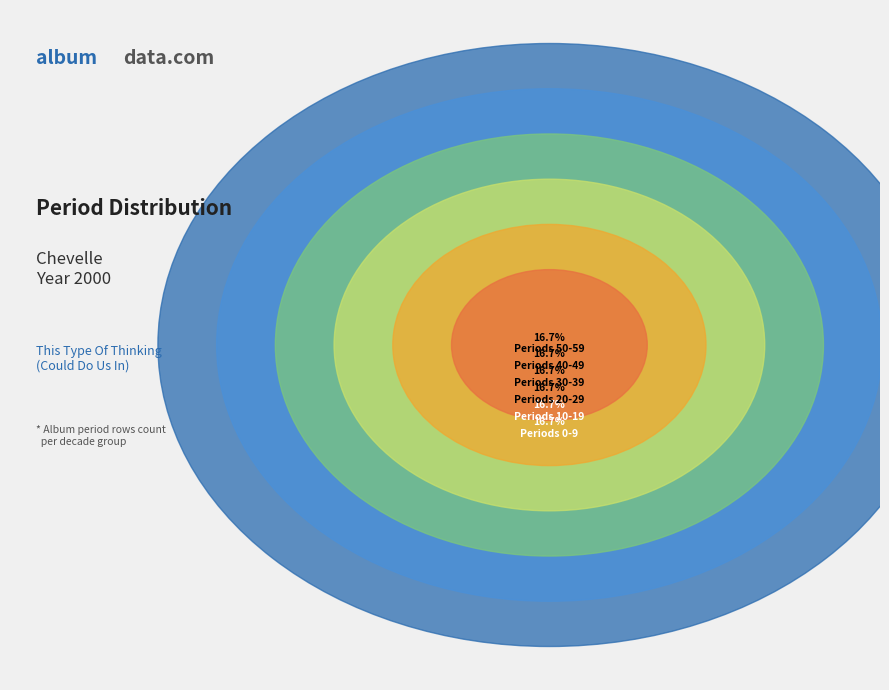

Is 1 the majority of the pie?

No